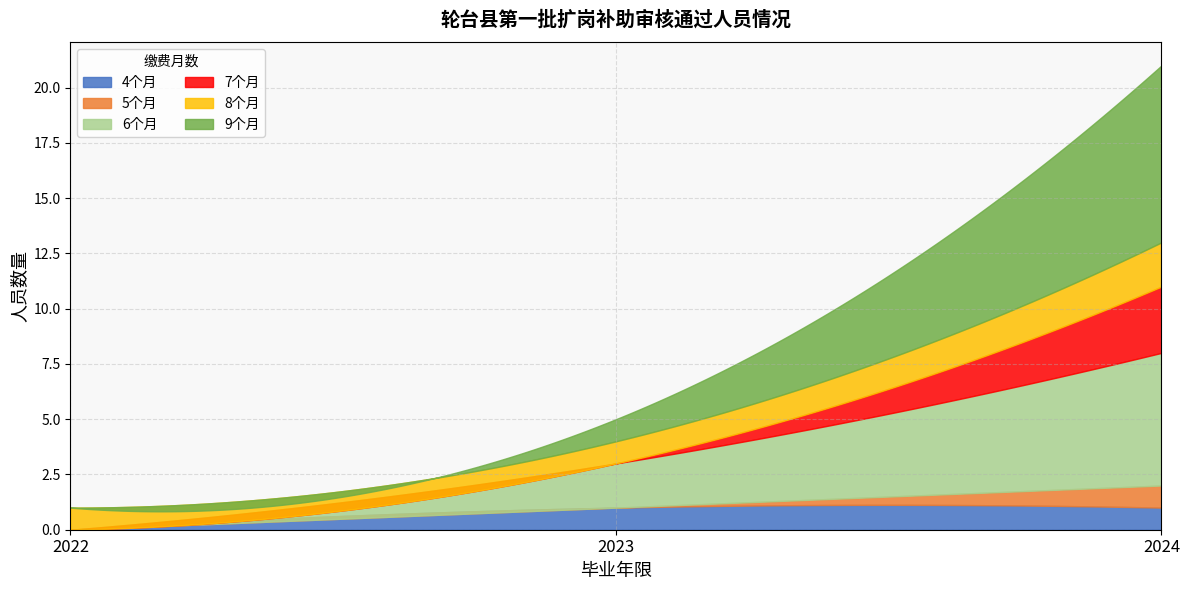

What are all the series names shown in the legend?

9个月, 8个月, 7个月, 6个月, 5个月, 4个月